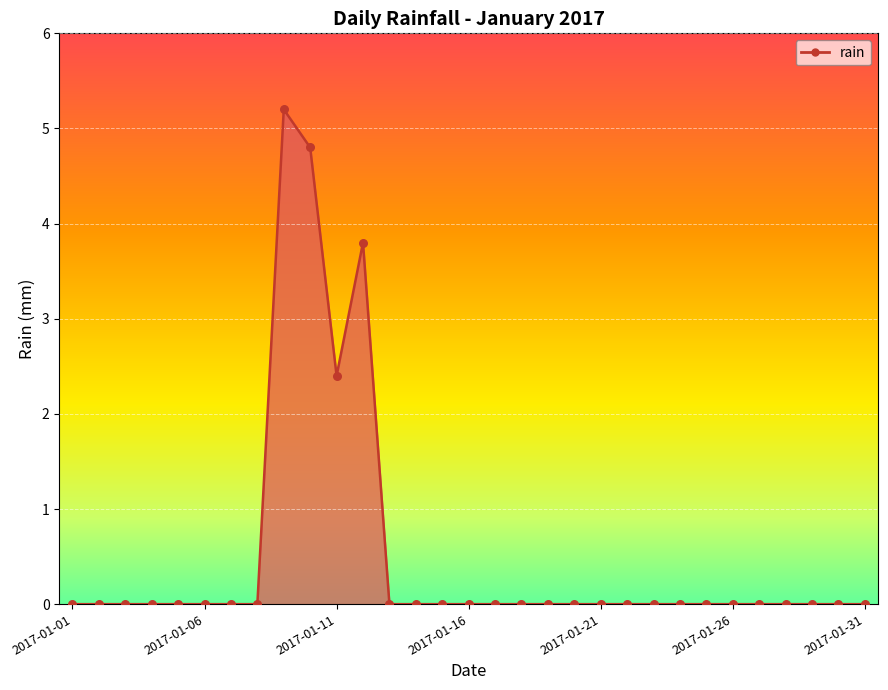

What is the difference between the maximum and minimum values?

5.2